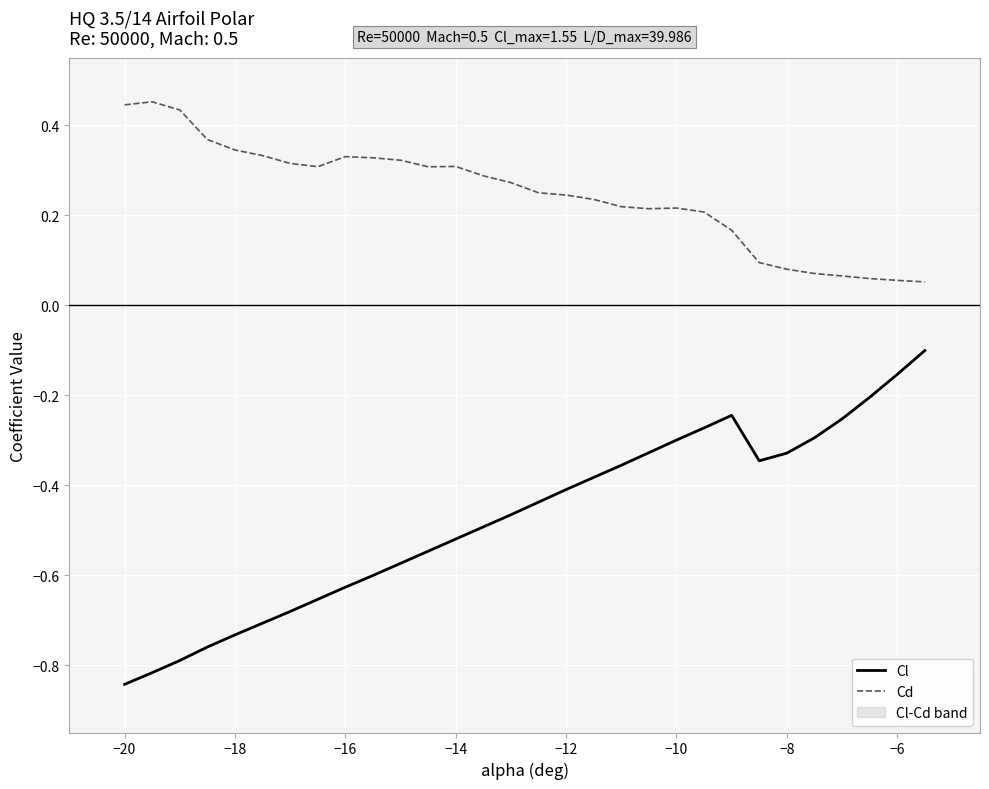

How many lines are shown in the chart?

2